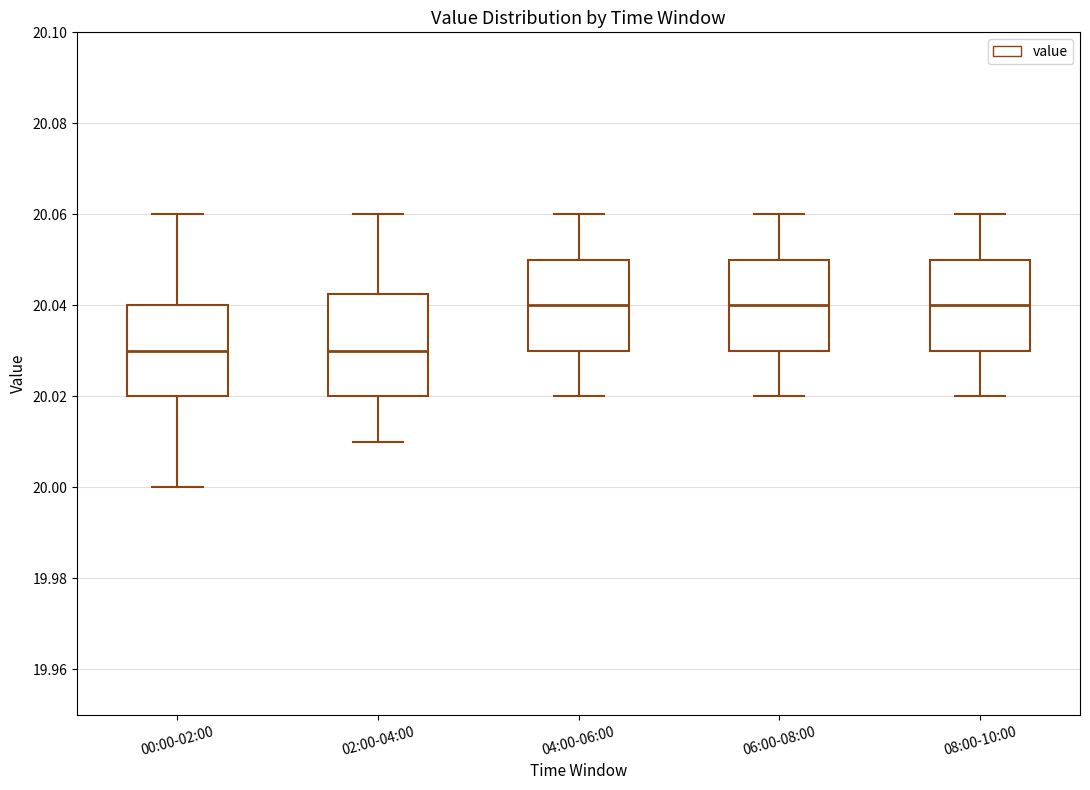

Reading left to right, read every box against the y-axis: the position of its median line, the range the box covers, and the ends of its whiskers. The values are not printed on the chart, so give them approximately, as read against the axis.

00:00-02:00: median 20.030, box 20.020 to 20.040, whiskers 20.000 to 20.060
02:00-04:00: median 20.030, box 20.020 to 20.042, whiskers 20.010 to 20.060
04:00-06:00: median 20.040, box 20.030 to 20.050, whiskers 20.020 to 20.060
06:00-08:00: median 20.040, box 20.030 to 20.050, whiskers 20.020 to 20.060
08:00-10:00: median 20.040, box 20.030 to 20.050, whiskers 20.020 to 20.060